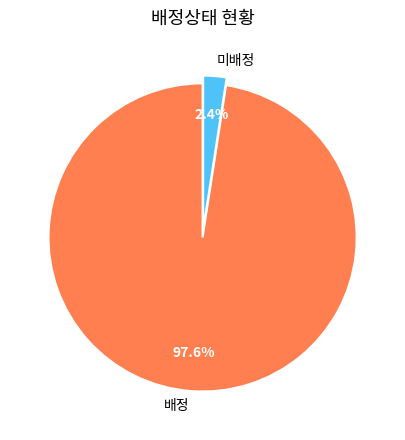

What percentage is the 배정 slice, to the nearest percent?

98%